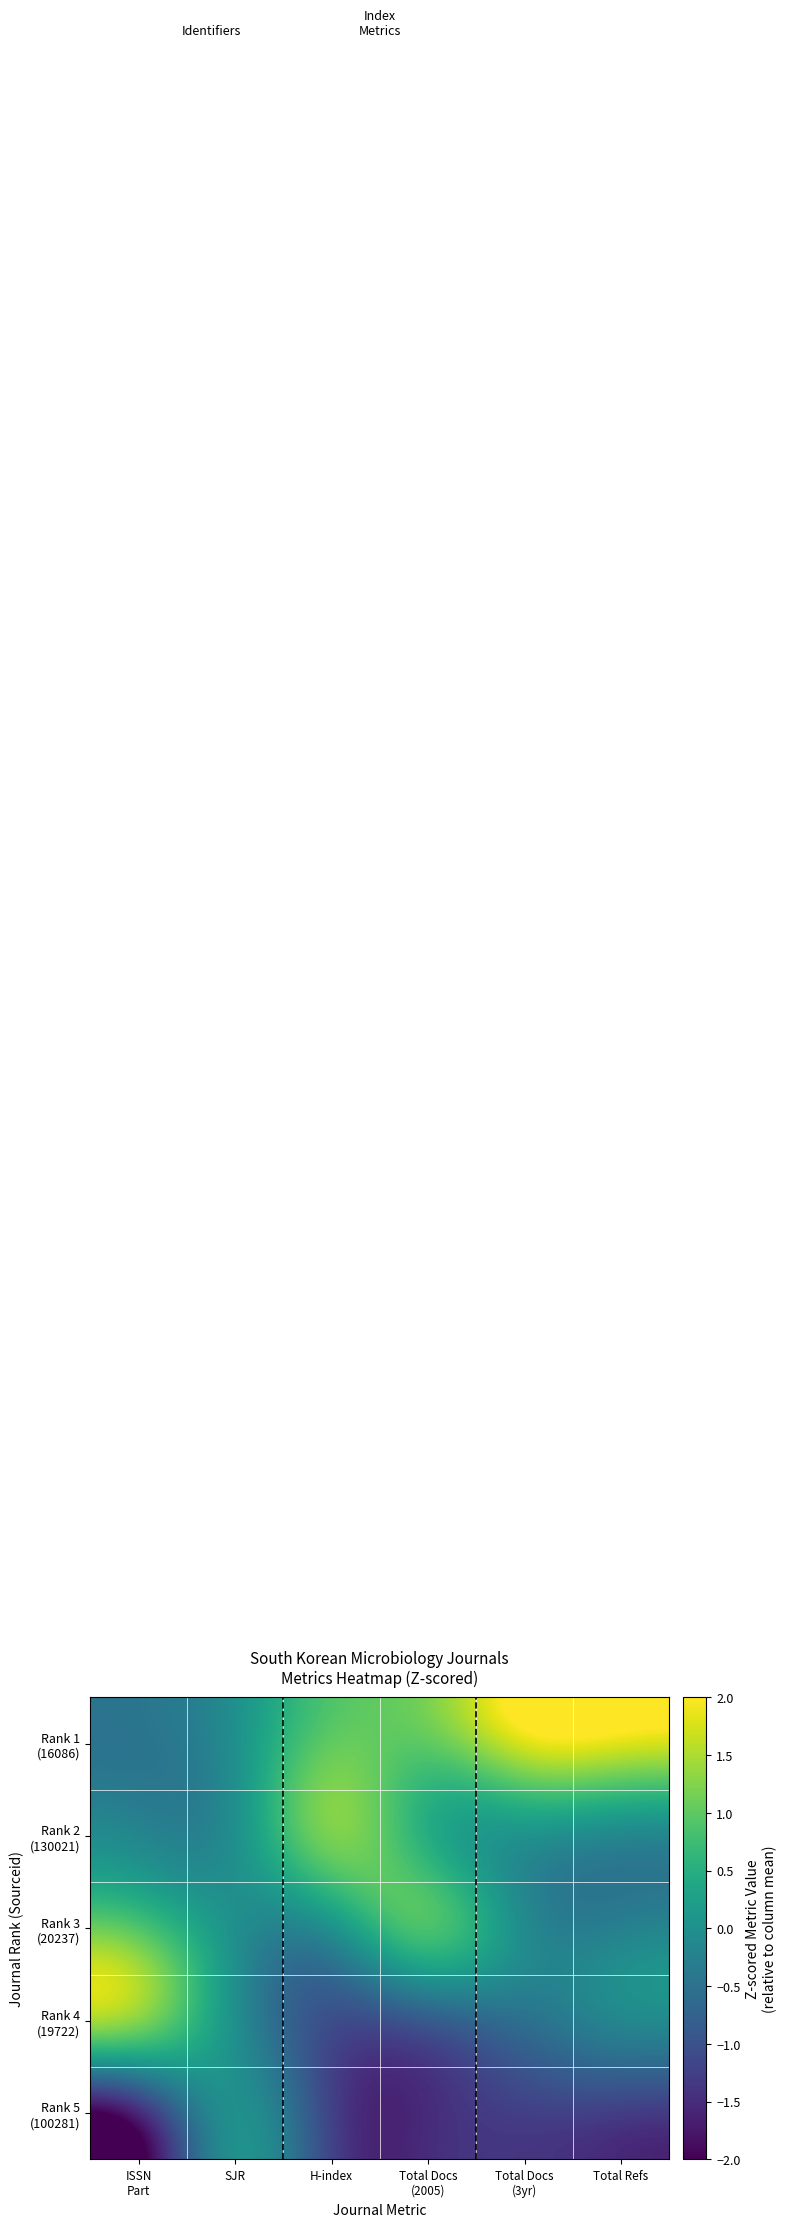

Which series has the largest total across all categories?

Rank 1 (16086)